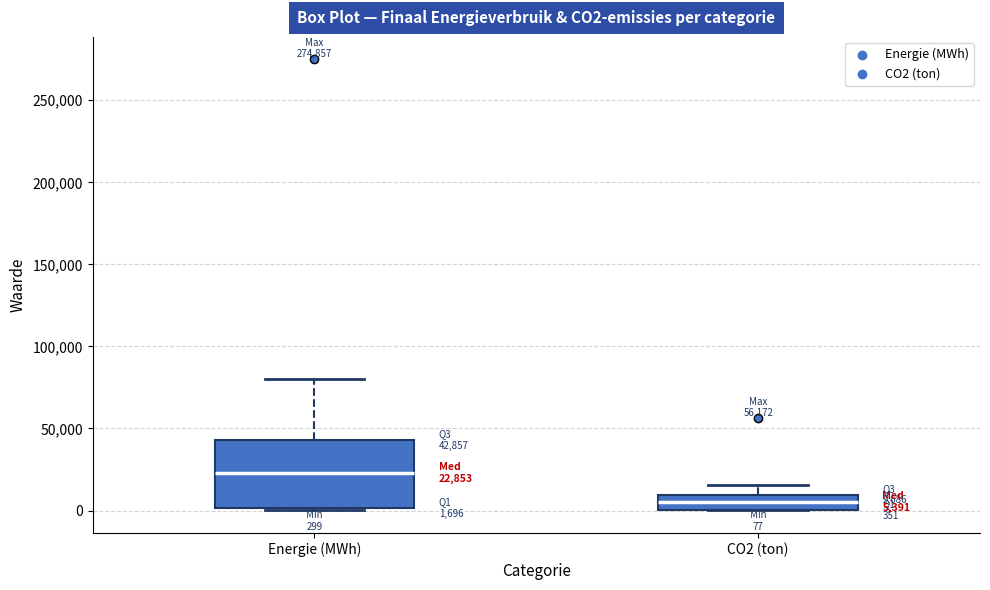

Comparing the boxes themselves (not the whiskers), which one is the tallest?

Energie (MWh)